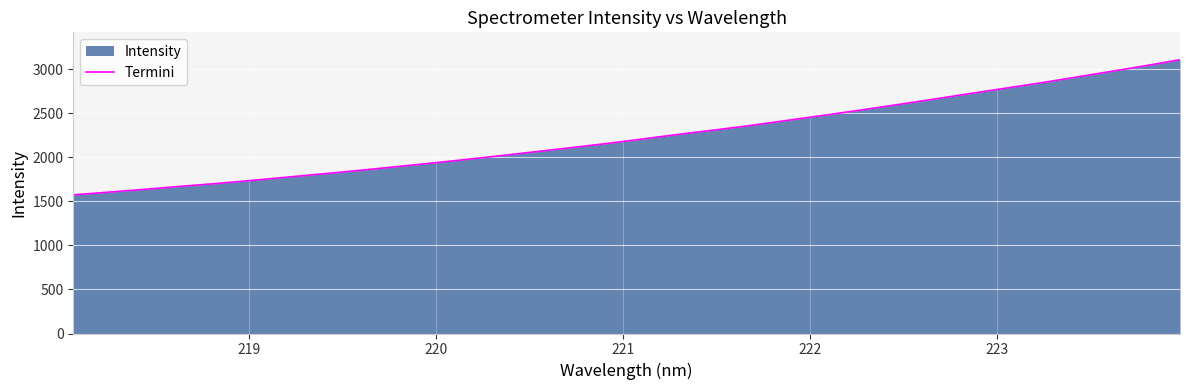

What is the smallest value displayed?

1574.3